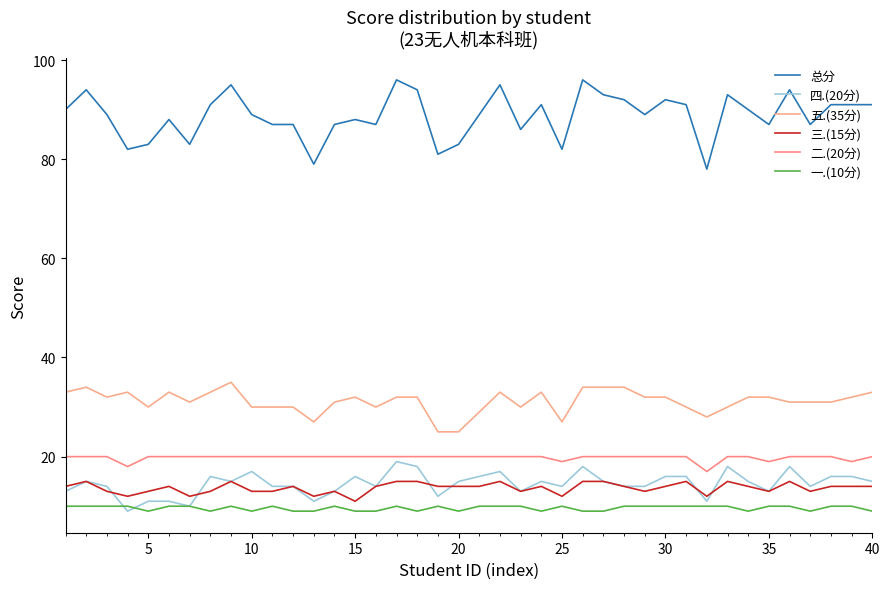

What are all the series names shown in the legend?

总分, 四.(20分), 五.(35分), 三.(15分), 二.(20分), 一.(10分)